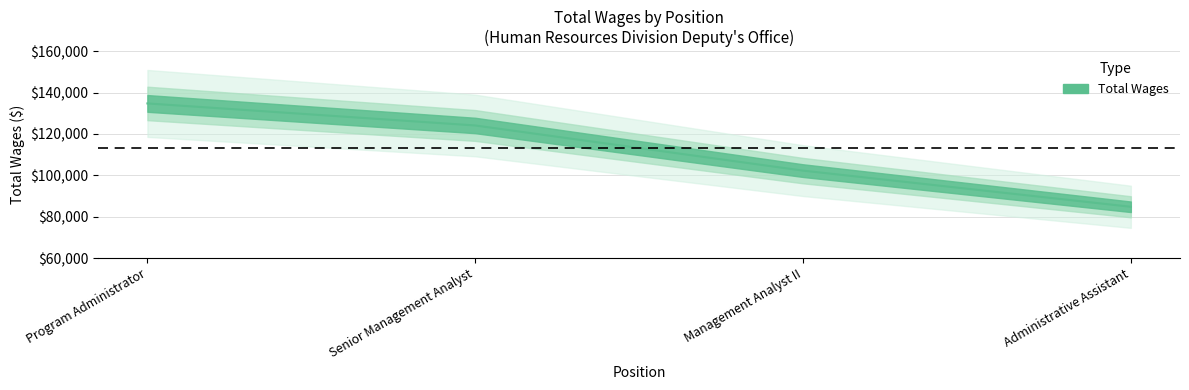

Where does the data first go above 124119?

Program Administrator